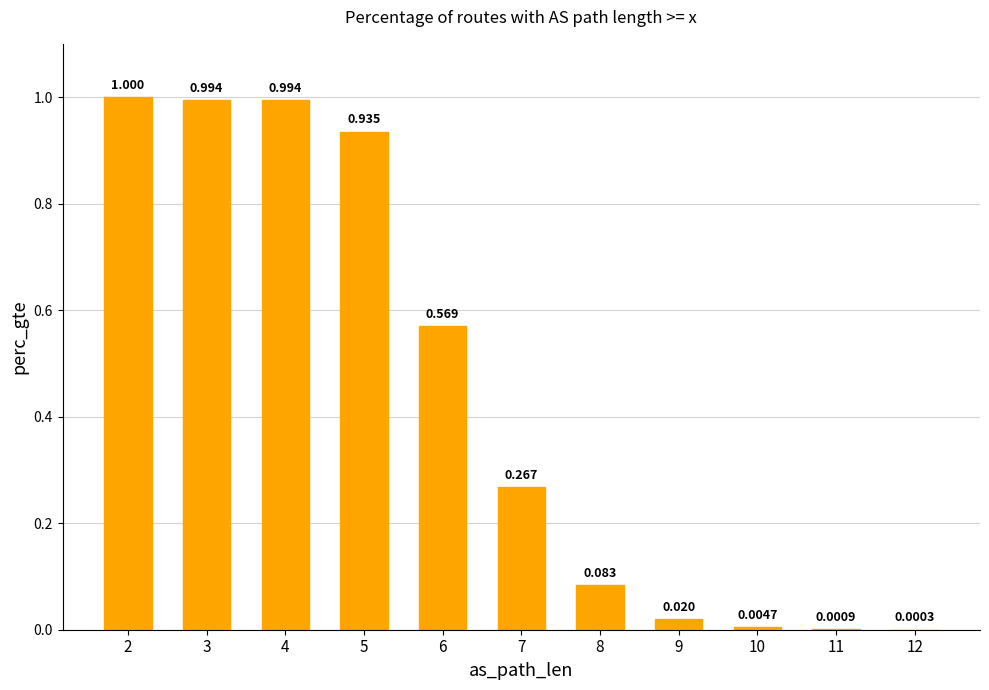

Which label corresponds to the smallest value in the chart?

12